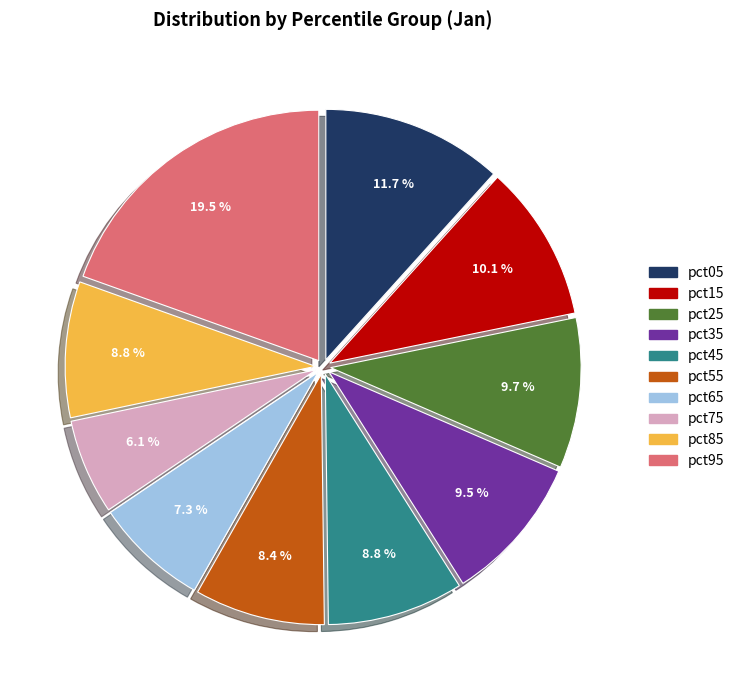

Which slice is the largest?

pct95